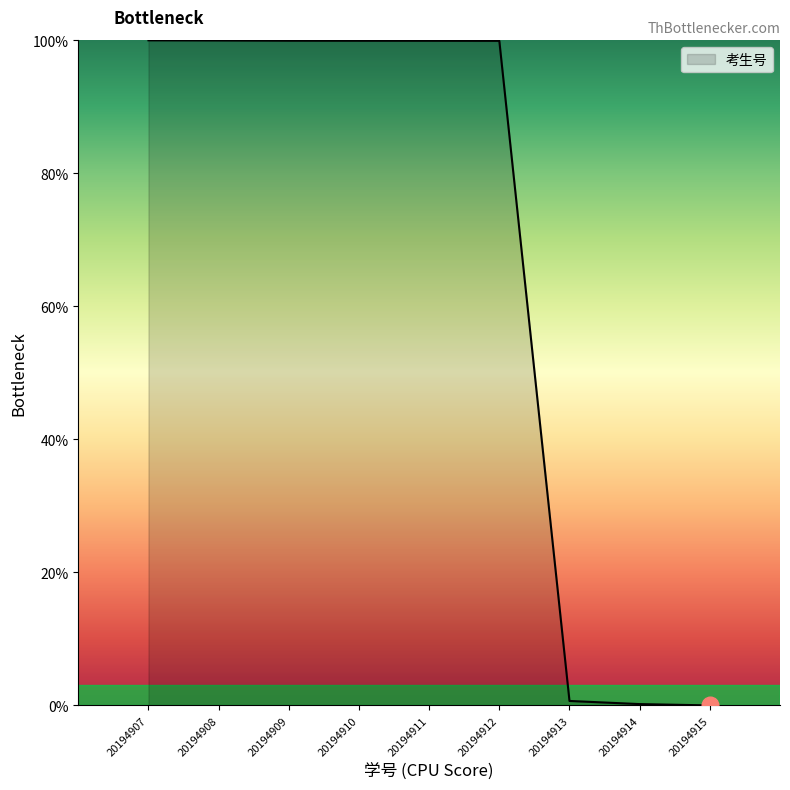

How many values exceed 99?

6